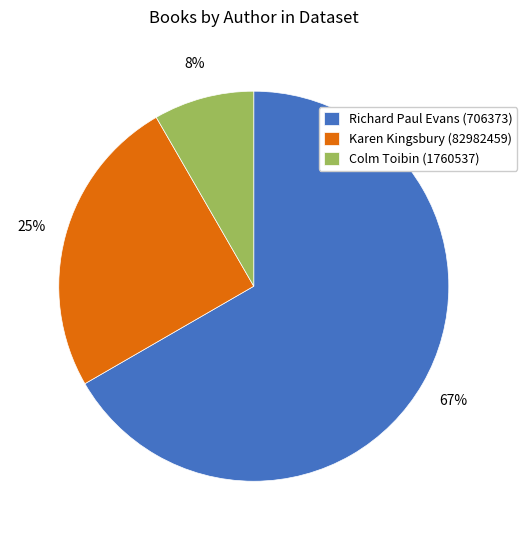

To the nearest percent, what portion does Karen Kingsbury (82982459) represent?

25%